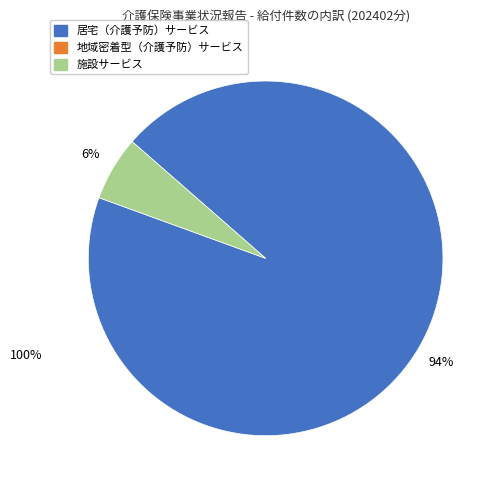

To the nearest percent, what is the difference between the largest and smallest slice percentages?

88%